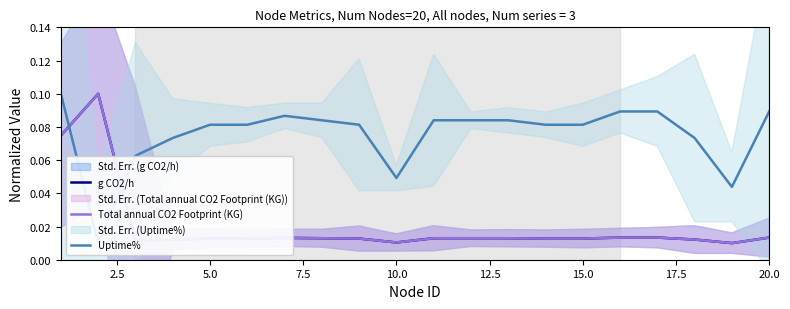

What is the difference between the maximum and minimum values in the Uptime% series?

0.1